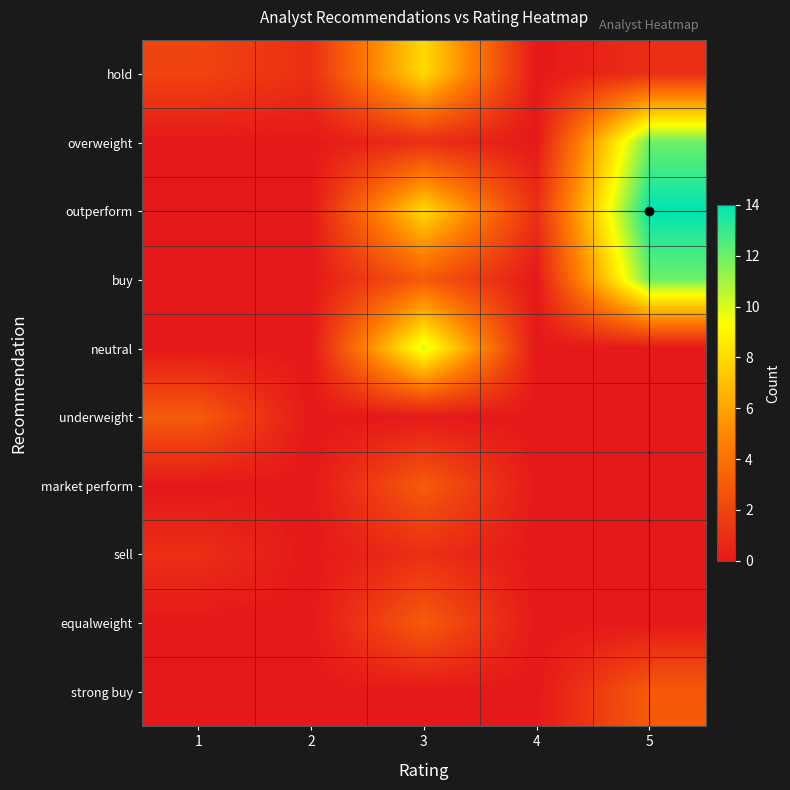

At how many categories does at least one series exceed 10?

1